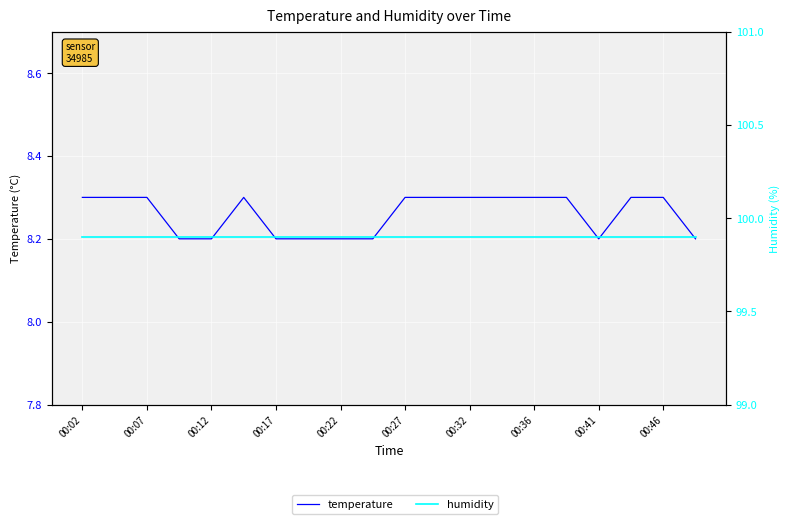

Is this an area chart (filled region under the line)?

No